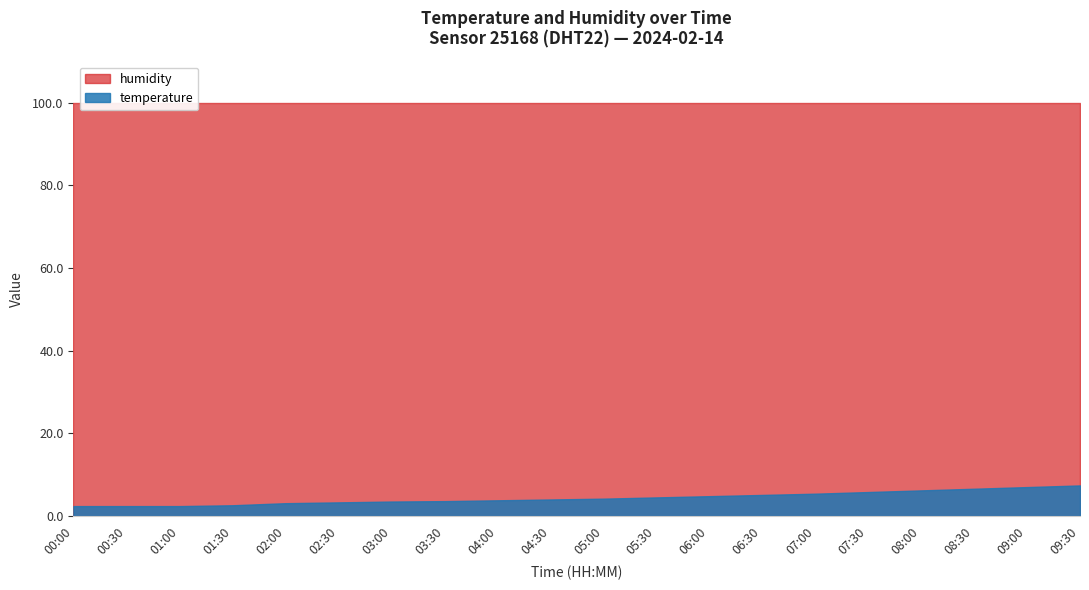

At which category does the chart reach its minimum across all series?

00:00